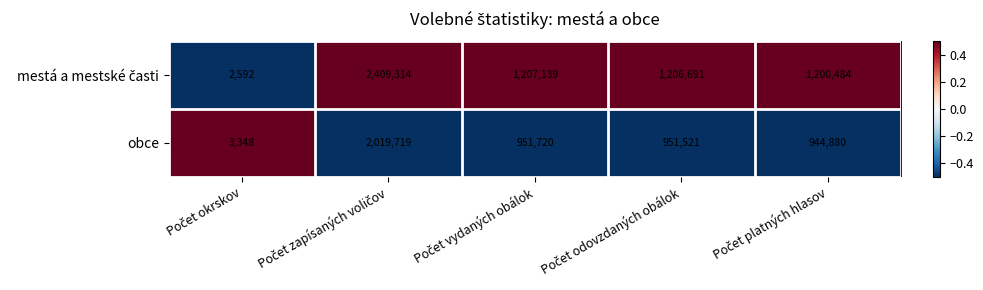

What is the difference between the second highest and second lowest values in the obce series?

6840